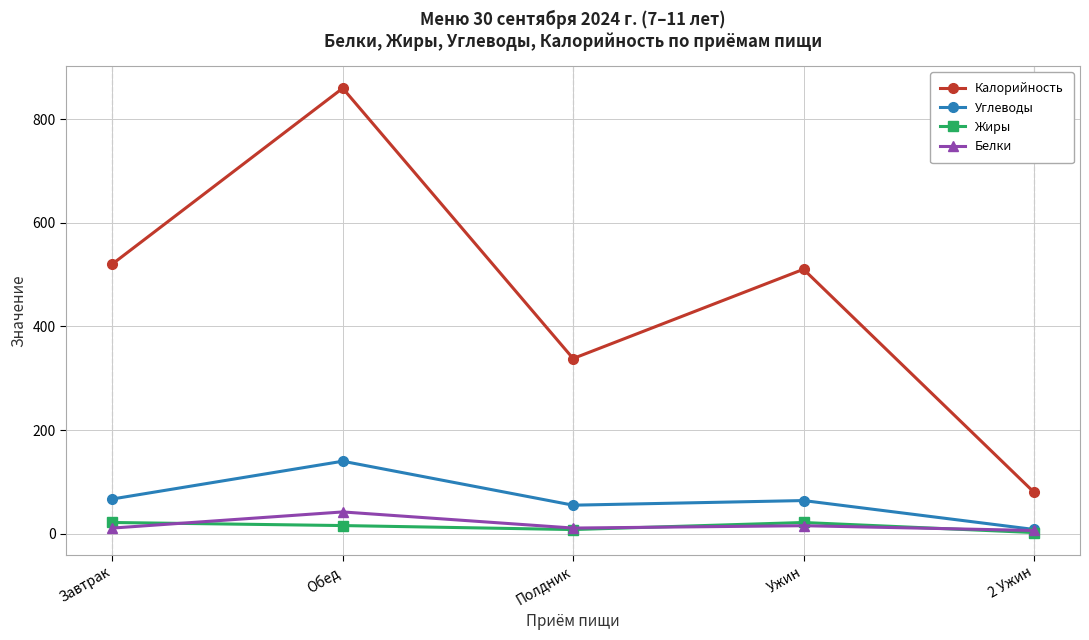

How many series are shown in this chart?

4